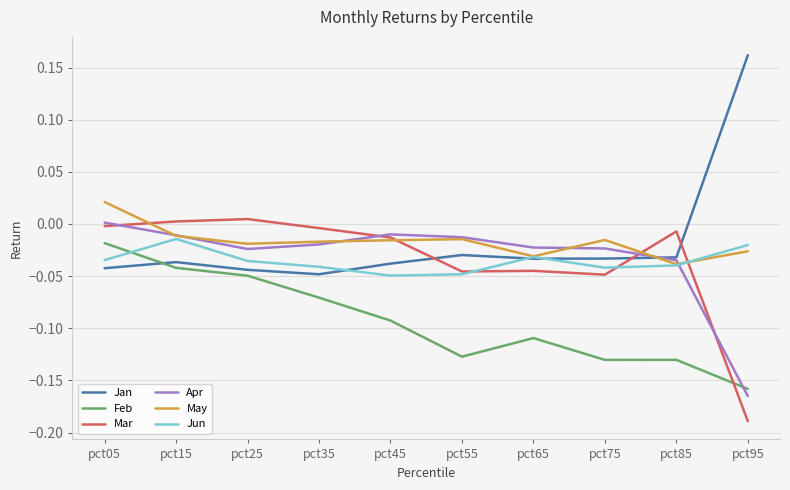

Count the number of data series in this chart.

6